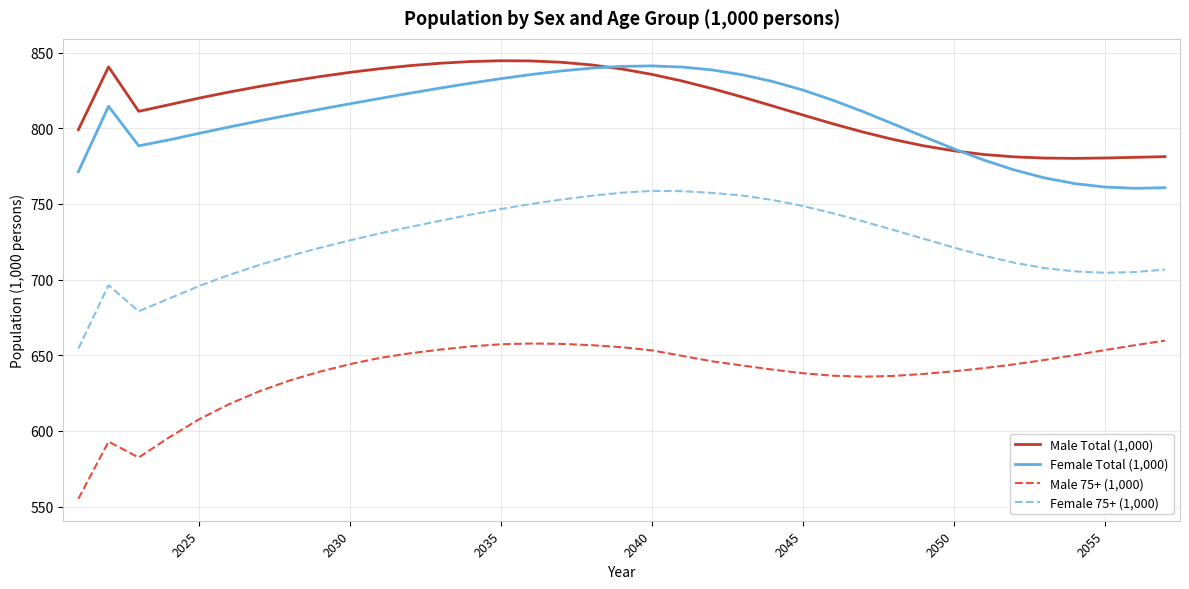

Is this an area chart (filled region under the line)?

No